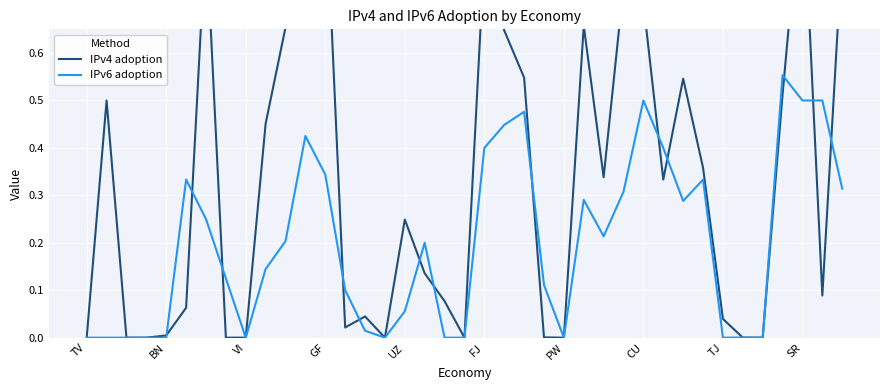

Reading left to right, transcribe all the data shown in this chart.

IPv4 adoption: 0.0	0.5	0.0	0.0	0.0	0.1	0.9	0.0	0.0	0.5	0.7	0.9	1.0	0.0	0.0	0.0	0.2	0.1	0.1	0.0	0.8	0.6	0.5	0.0	0.0	0.7	0.3	0.7	0.7	0.3	0.5	0.4	0.0	0.0	0.0	0.5	1.0	0.1	0.8
IPv6 adoption: 0.0	0.0	0.0	0.0	0.0	0.3	0.2	0.1	0.0	0.1	0.2	0.4	0.3	0.1	0.0	0.0	0.1	0.2	0.0	0.0	0.4	0.4	0.5	0.1	0.0	0.3	0.2	0.3	0.5	0.4	0.3	0.3	0.0	0.0	0.0	0.6	0.5	0.5	0.3